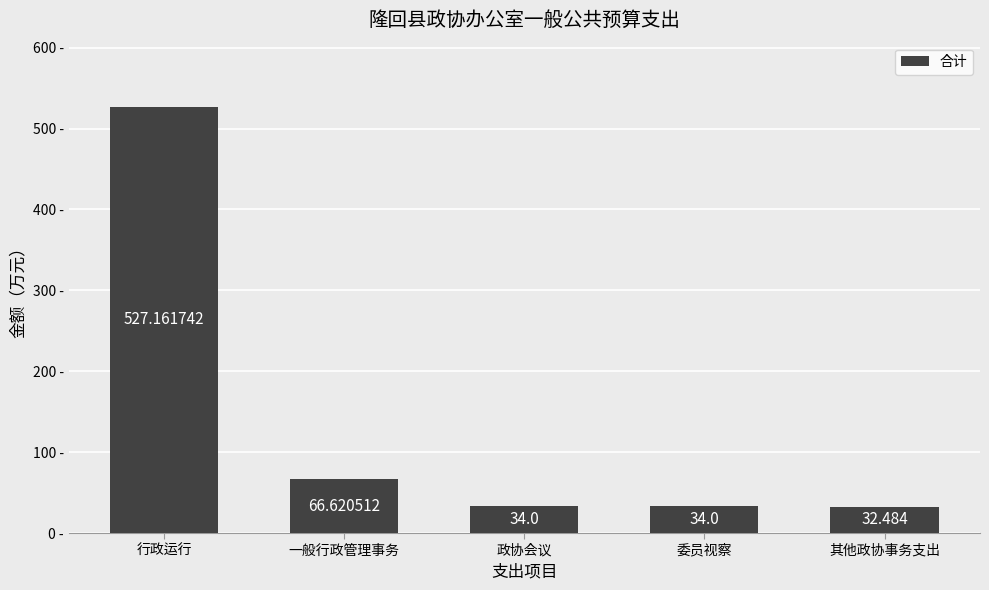

Does the chart contain stacked bars?

No